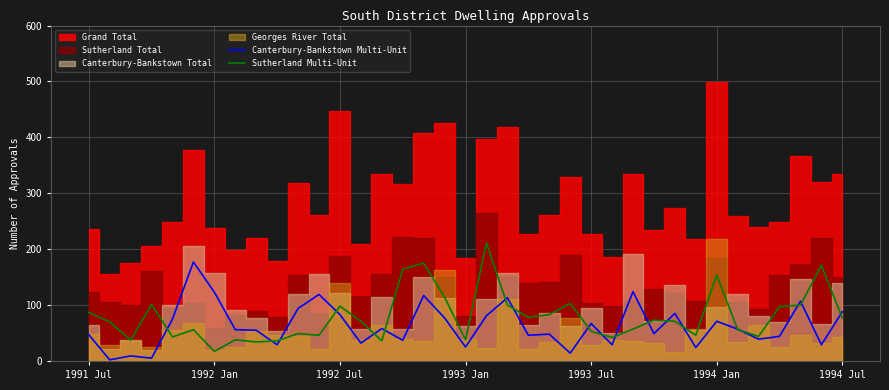

Which series ends up on top after the final intersection of Sutherland Multi-Unit and Canterbury-Bankstown Multi-Unit?

Canterbury-Bankstown Multi-Unit